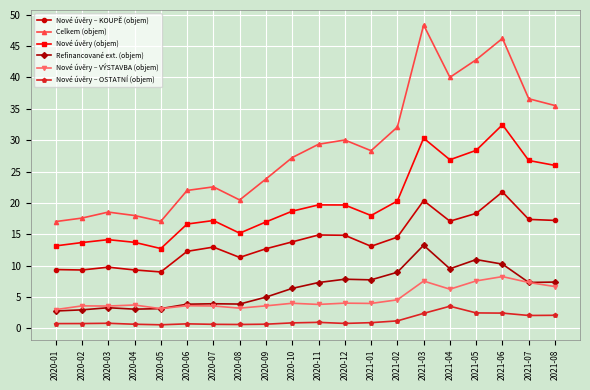

Read the Refinancované ext. (objem) value at 2021-08.

7.4